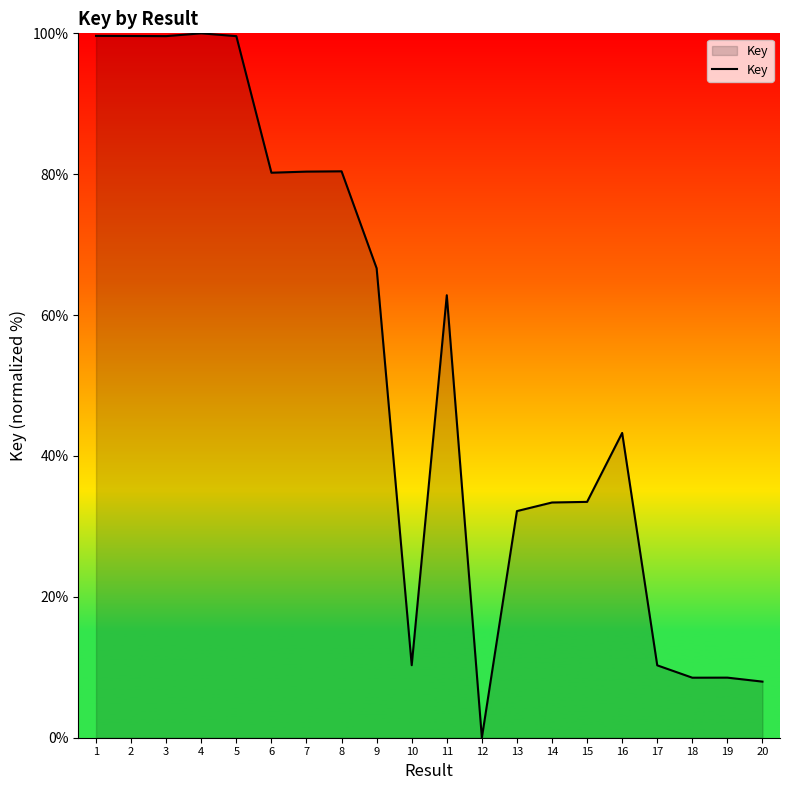

At which label does the data first exceed 62?

1